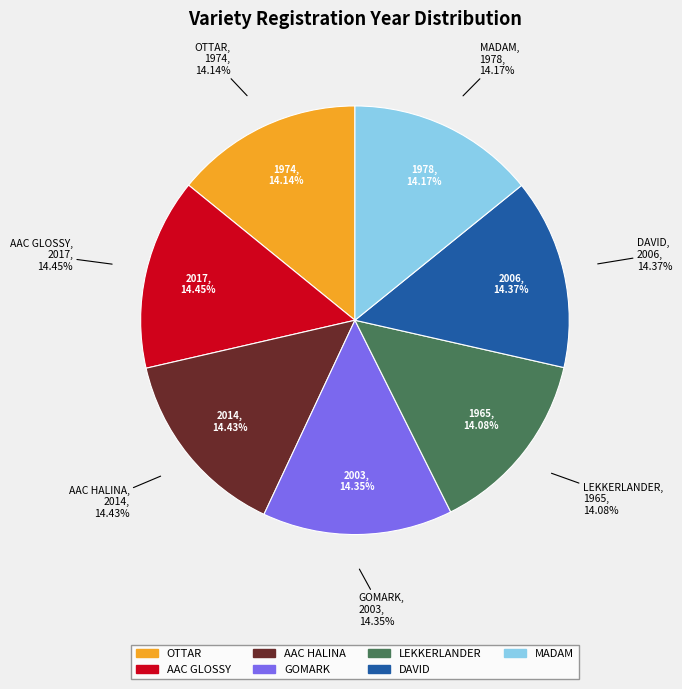

True or false: AAC HALINA accounts for 7% of the total.

False